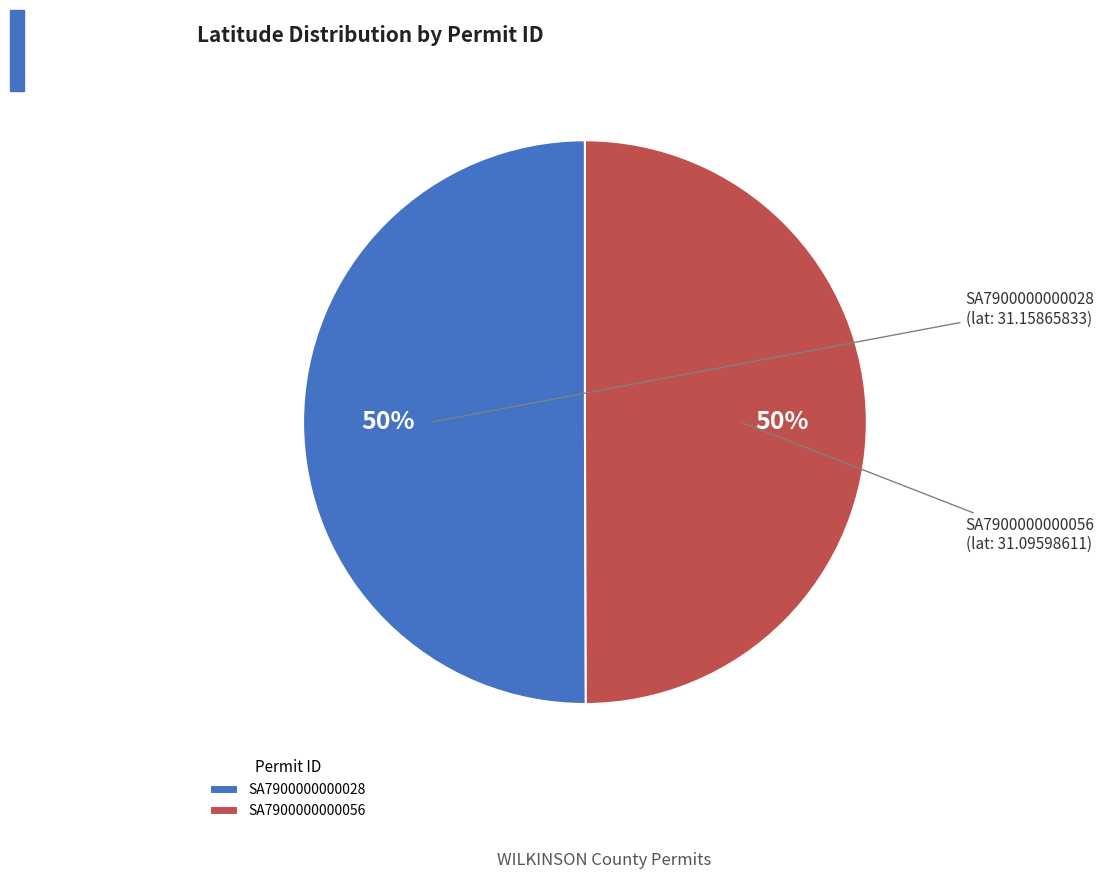

What is the ratio of the value at SA7900000000056 to the value at SA7900000000028?

1.0